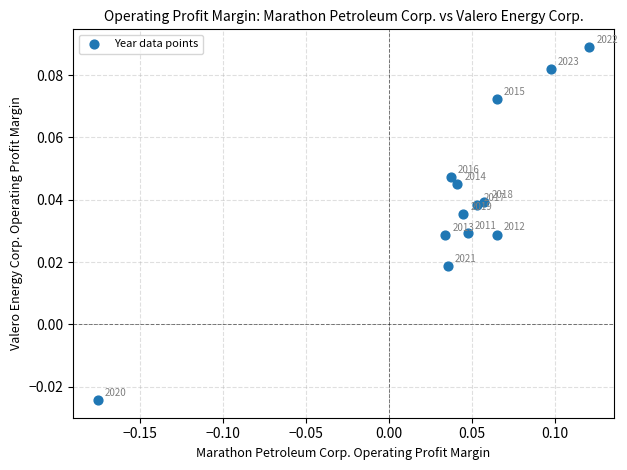

What is the range of X values (max minus min)?

0.3